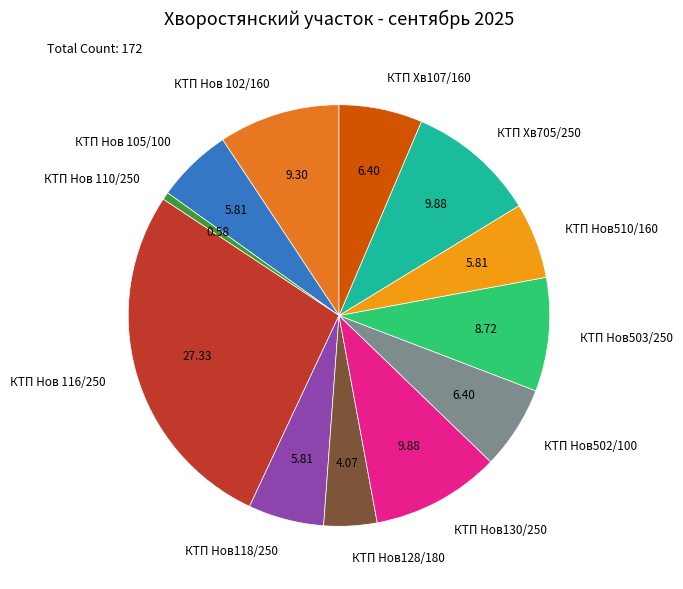

What is the ratio of the value at КТП Хв107/160 to the value at КТП Нов502/100?

1.0